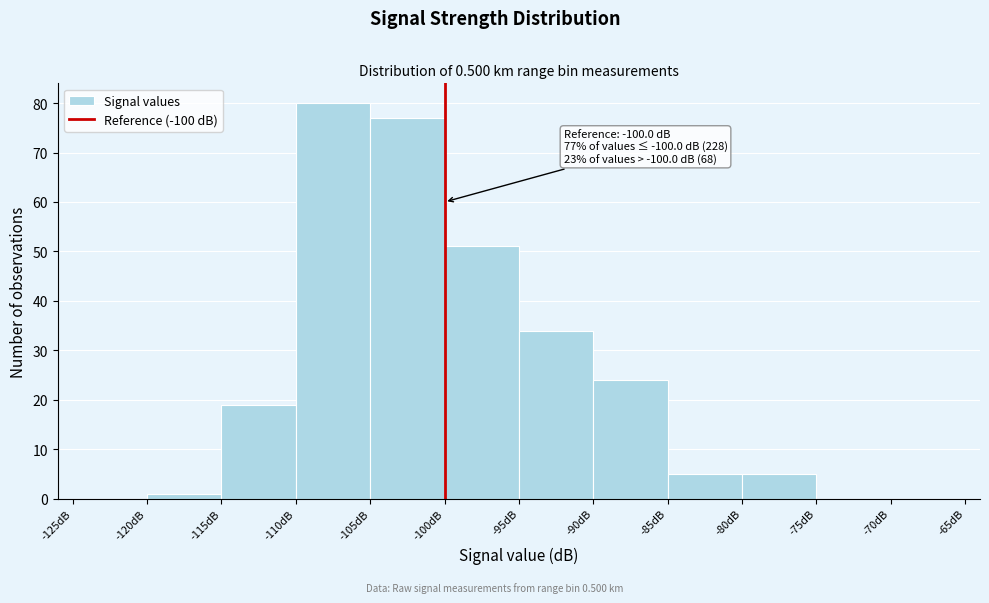

Over which range of the x-axis is the bar tallest?

-110 to -105